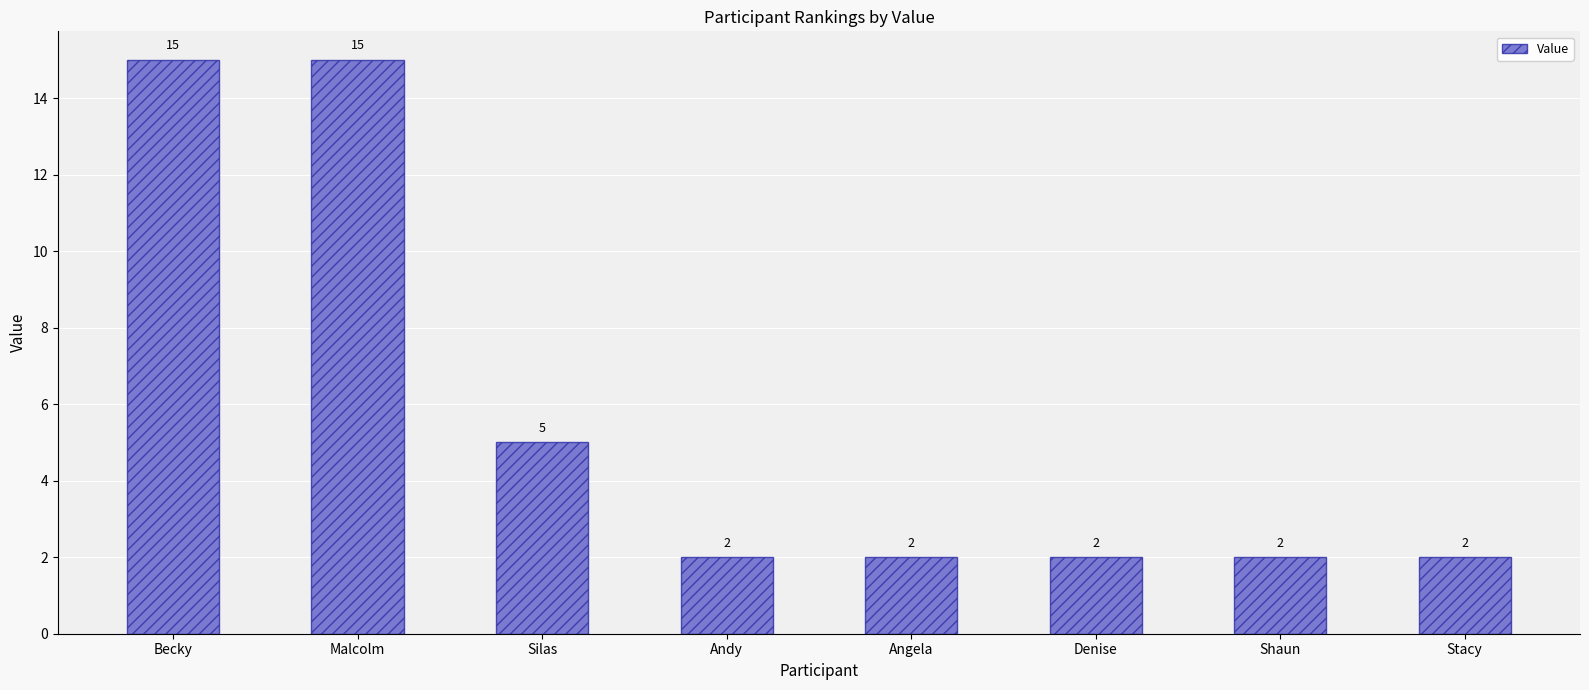

What is the label of the 2nd bar from the left?

Malcolm